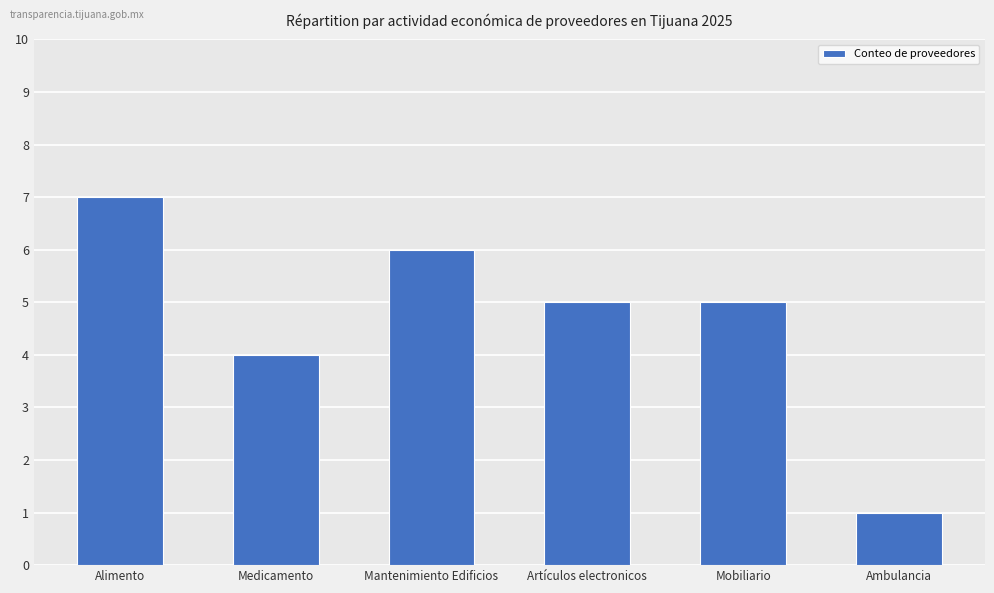

Is it true that the value at Mobiliario is 2?

False